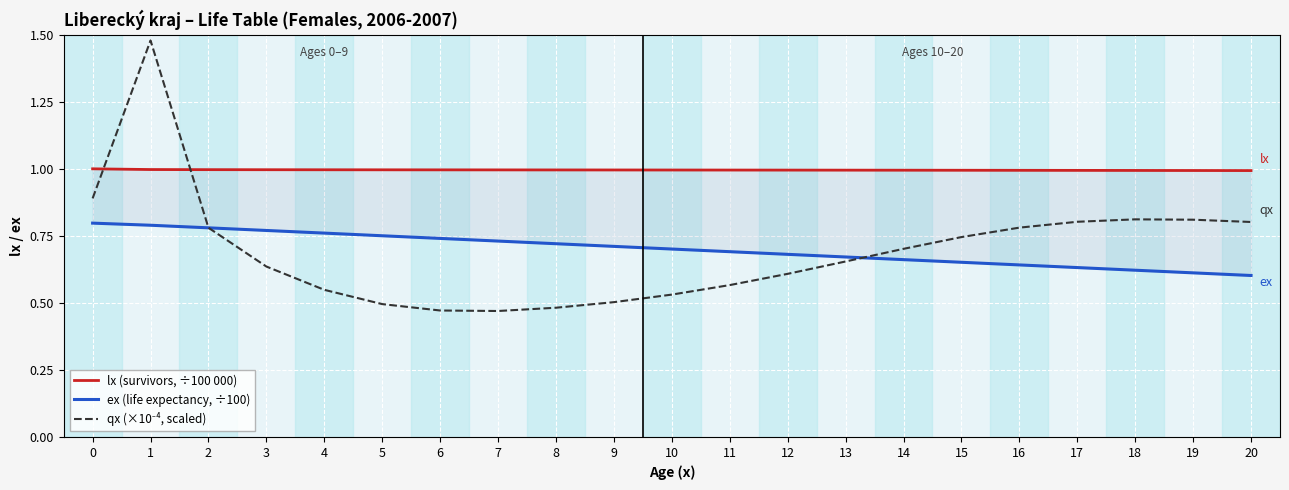

Reading left to right, what are all the values shown in this chart?

lx (survivors, ÷100 000): 1.0	1.0	1.0	1.0	1.0	1.0	1.0	1.0	1.0	1.0	1.0	1.0	1.0	1.0	1.0	1.0	1.0	1.0	1.0	1.0	1.0
ex (life expectancy, ÷100): 0.8	0.8	0.8	0.8	0.8	0.8	0.7	0.7	0.7	0.7	0.7	0.7	0.7	0.7	0.7	0.7	0.6	0.6	0.6	0.6	0.6
qx (×10⁻⁴, scaled): 0.9	1.5	0.8	0.6	0.5	0.5	0.5	0.5	0.5	0.5	0.5	0.6	0.6	0.7	0.7	0.7	0.8	0.8	0.8	0.8	0.8